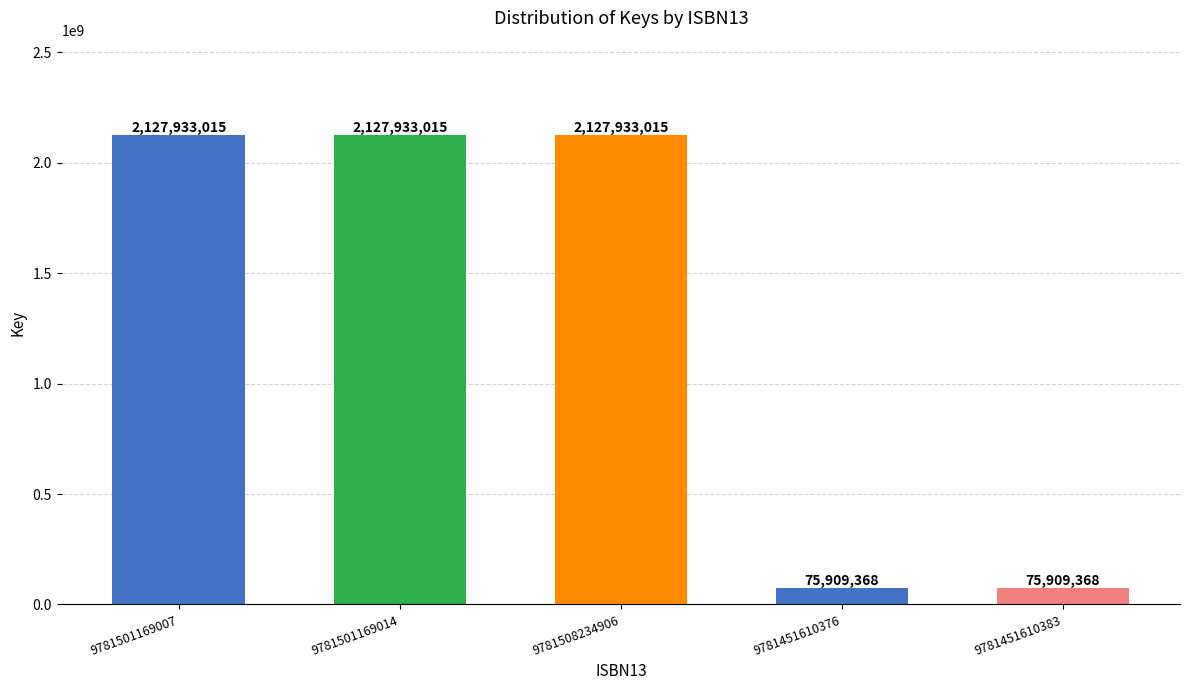

The chart shows a value of 437051105 at 9781501169014. True or false?

False